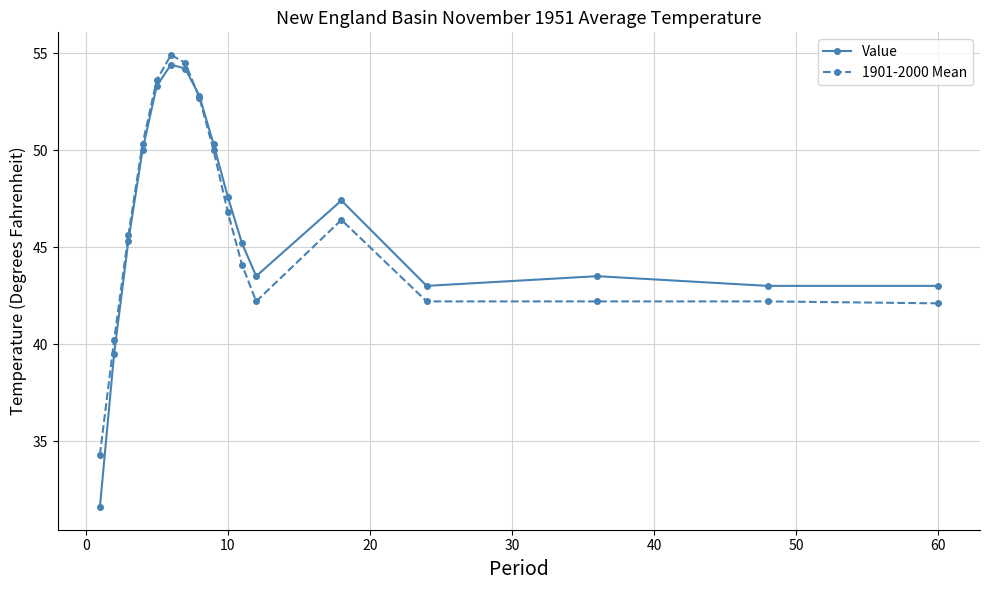

What is the average value of the 1901-2000 Mean series?

46.1